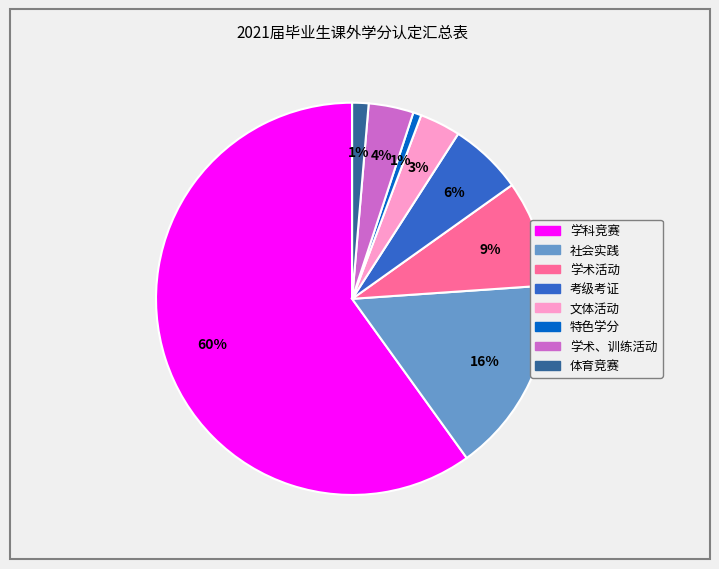

Count the number of slices in the pie.

8